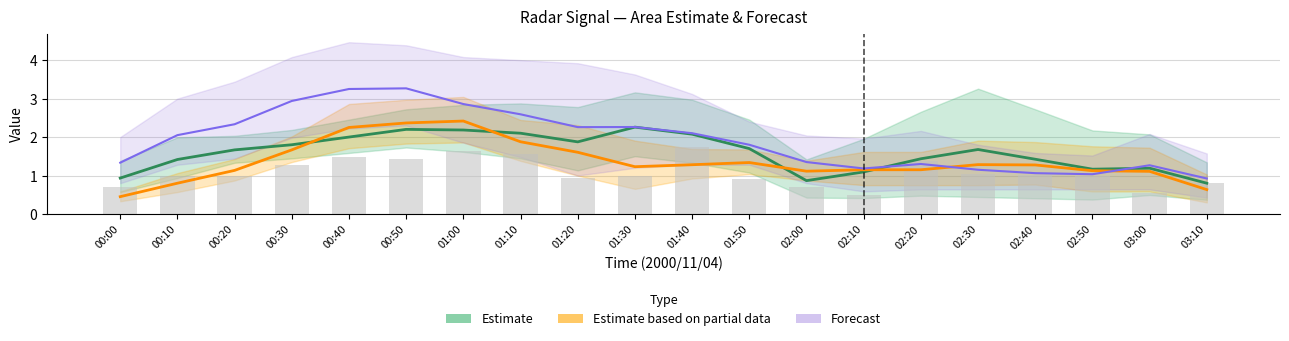

What is the difference between the Estimate values at 01:20 and 02:30?

0.2